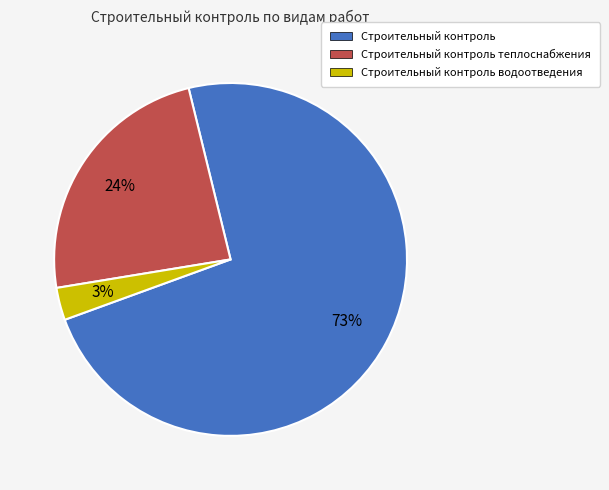

Do Строительный контроль and Строительный контроль водоотведения together represent more than half of the pie?

Yes